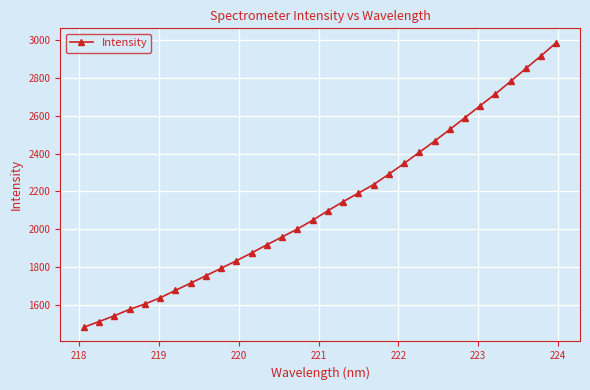

Reading left to right, list all the values displayed in this chart.

1482.8	1512.9	1543.4	1577.3	1605.3	1638.4	1677.2	1715.9	1754.6	1794.2	1833.9	1875.3	1918.5	1959.6	2001.4	2047.8	2098.0	2145.8	2191.0	2236.0	2291.0	2347.6	2406.5	2465.4	2527.0	2589.4	2652.8	2714.7	2781.6	2849.3	2916.5	2985.8